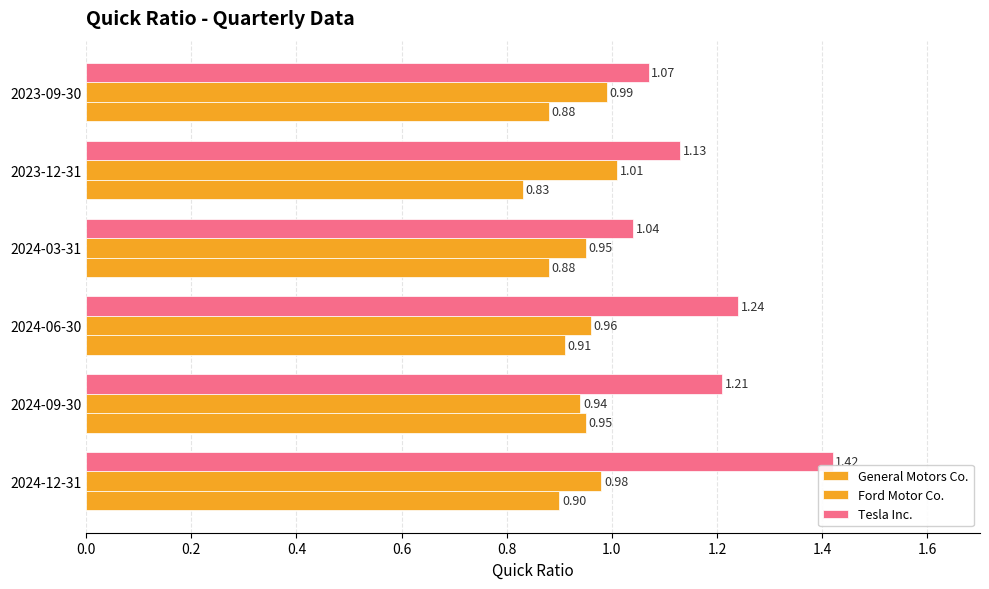

How many data points does each series have?

6